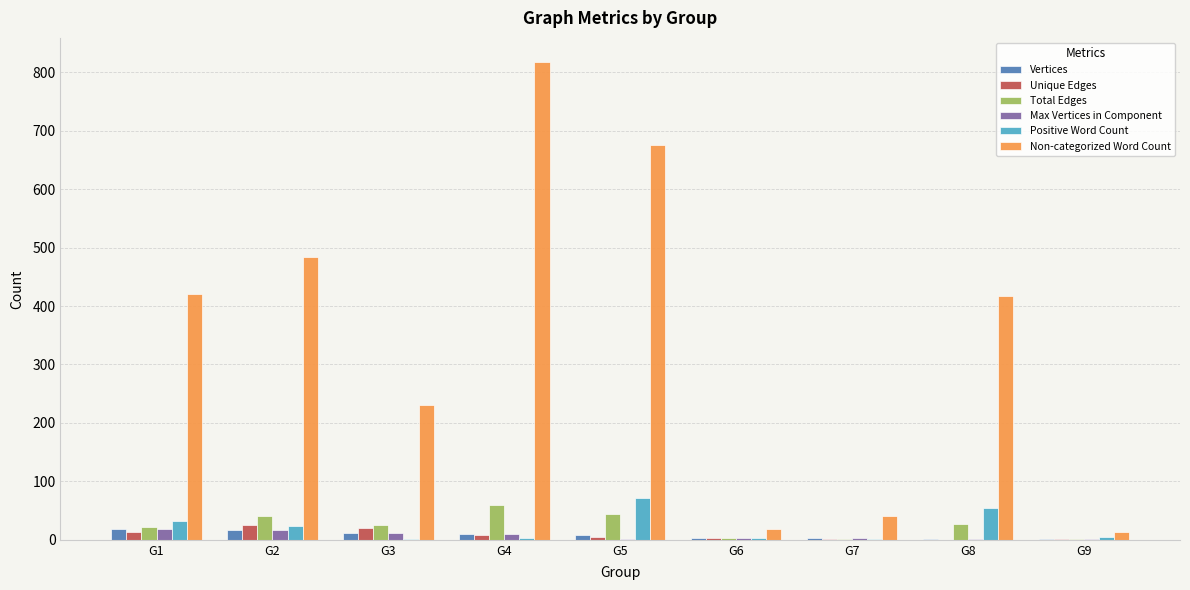

Does the chart contain stacked bars?

No